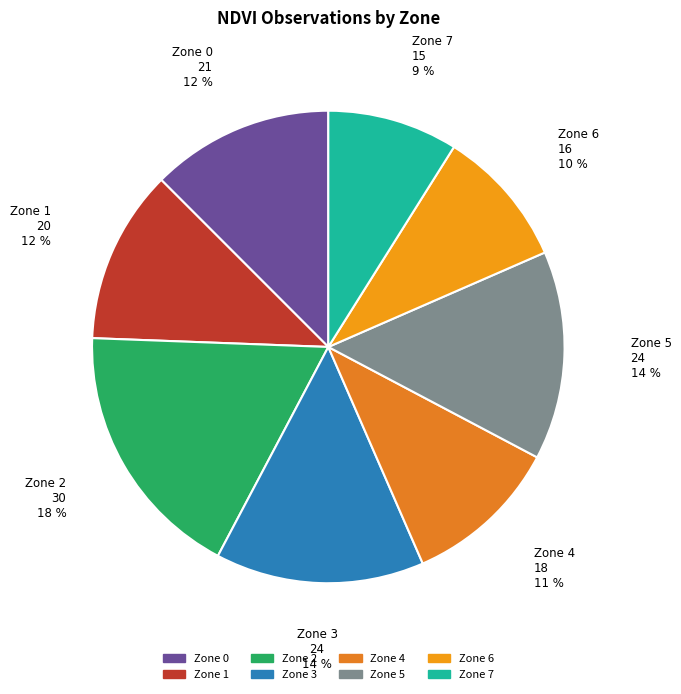

Is there a majority slice in this chart?

No